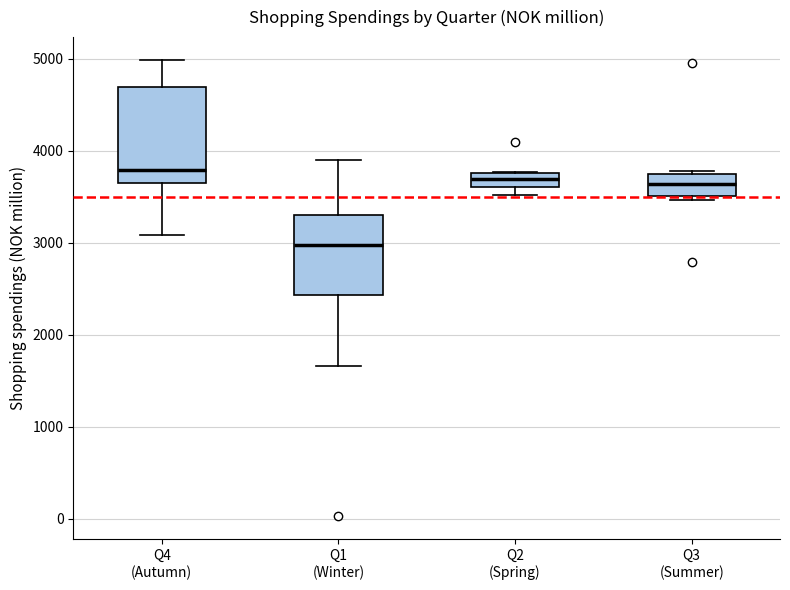

Which box's median line is the lowest?

Q1 (Winter)